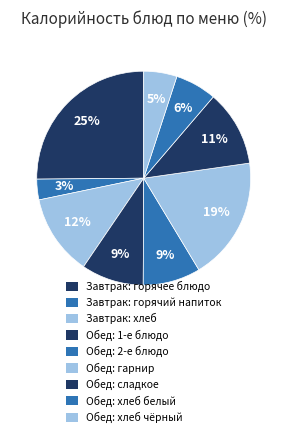

Count the number of slices in the pie.

9